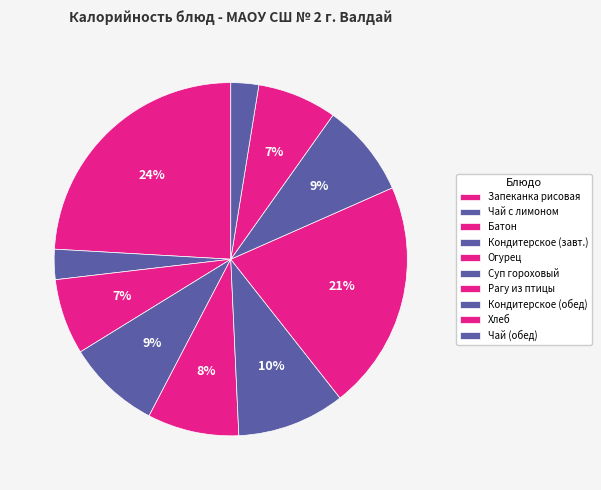

Which category has the smallest portion of the pie?

Чай (обед)